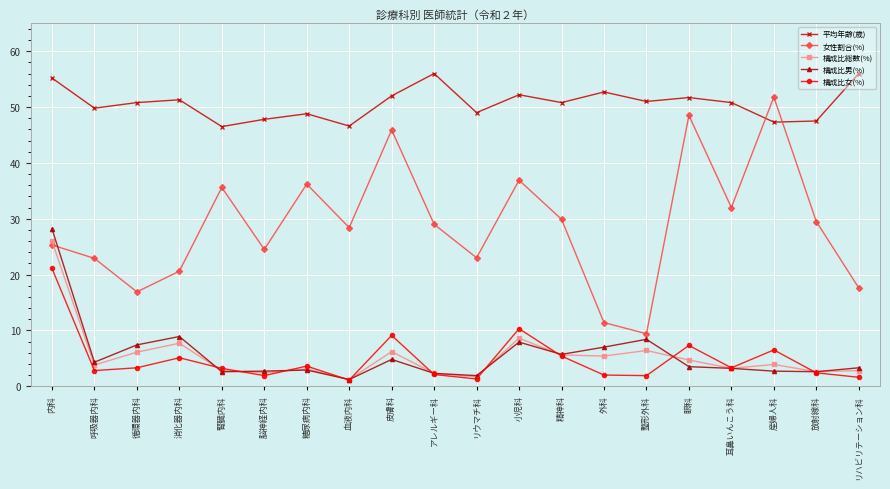

What is the difference between the highest and lowest values at 整形外科?

49.1